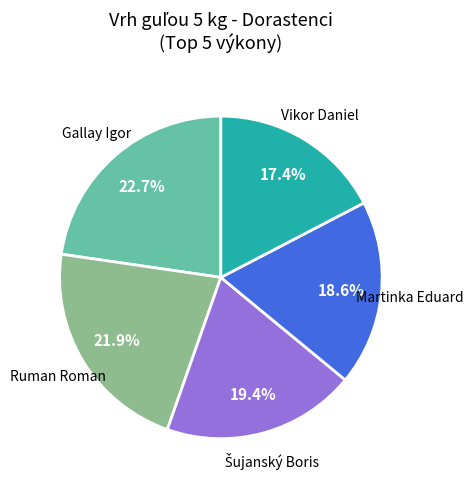

Is there any slice that represents more than half of the pie?

No